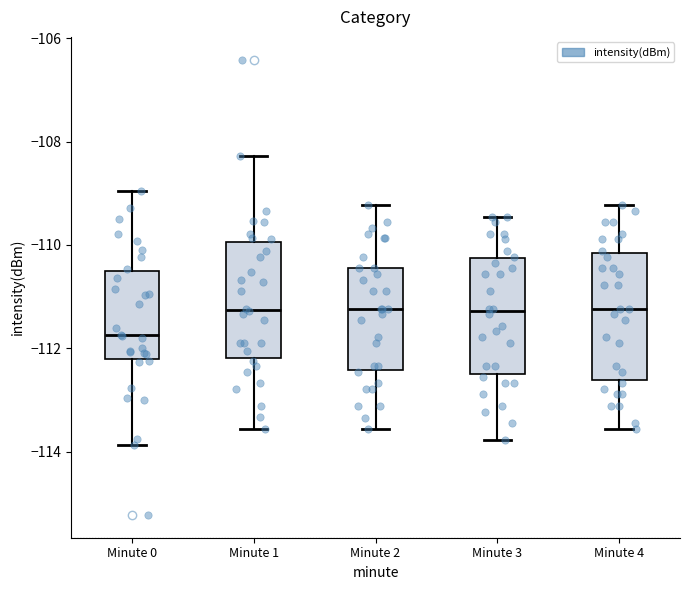

Reading left to right, read every box against the y-axis: the position of its median line, the range the box covers, and the ends of its whiskers. The values are not printed on the chart, so give them approximately, as read against the axis.

Minute 0: median -111.8, box -112.2 to -110.4, whiskers -113.8 to -109.0
Minute 1: median -111.2, box -112.2 to -110.0, whiskers -113.6 to -108.2
Minute 2: median -111.2, box -112.4 to -110.4, whiskers -113.6 to -109.2
Minute 3: median -111.2, box -112.6 to -110.2, whiskers -113.8 to -109.4
Minute 4: median -111.2, box -112.6 to -110.2, whiskers -113.6 to -109.2